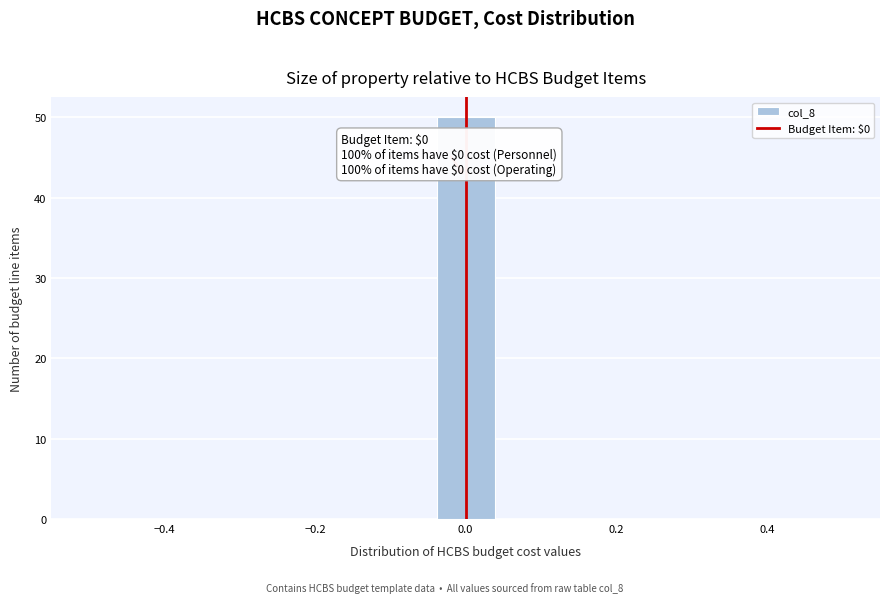

Around what value on the x-axis is the tallest bar? Give the approximate position of its centre, as read against the axis.

0.00